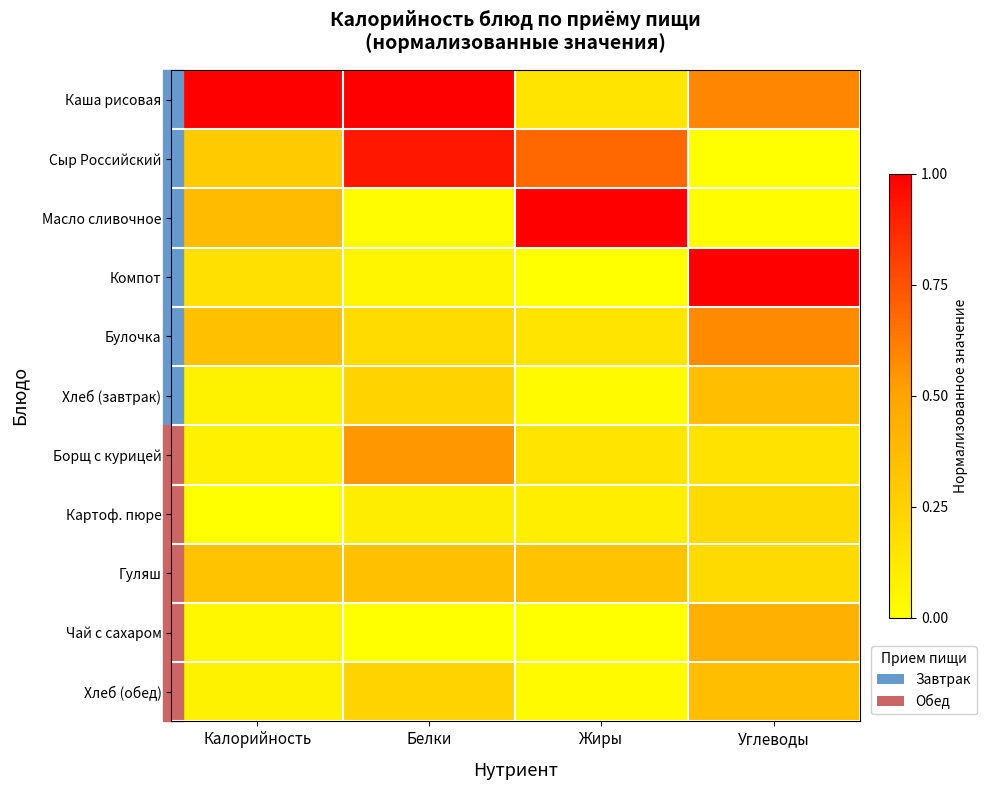

Which label corresponds to the largest value in the chart?

Калорийность